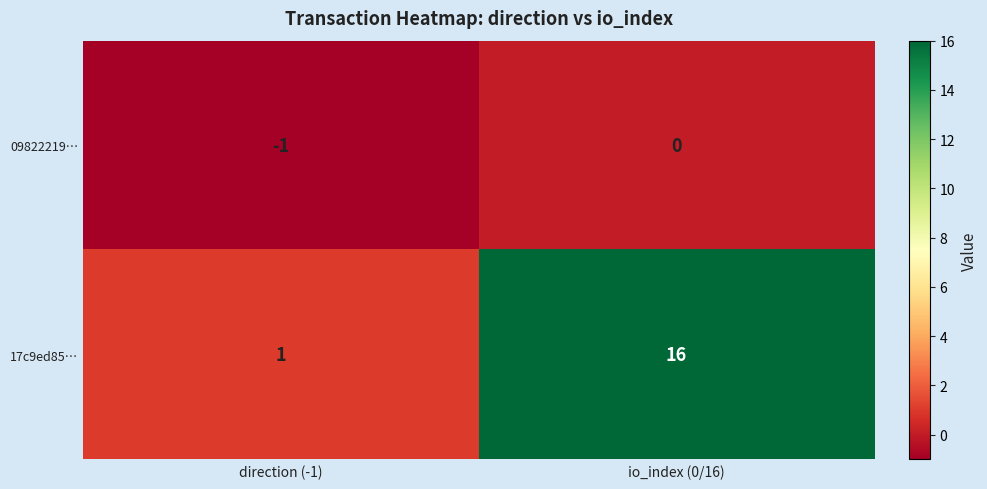

What is the difference between the 17c9ed85… values at io_index (0/16) and direction (-1)?

15